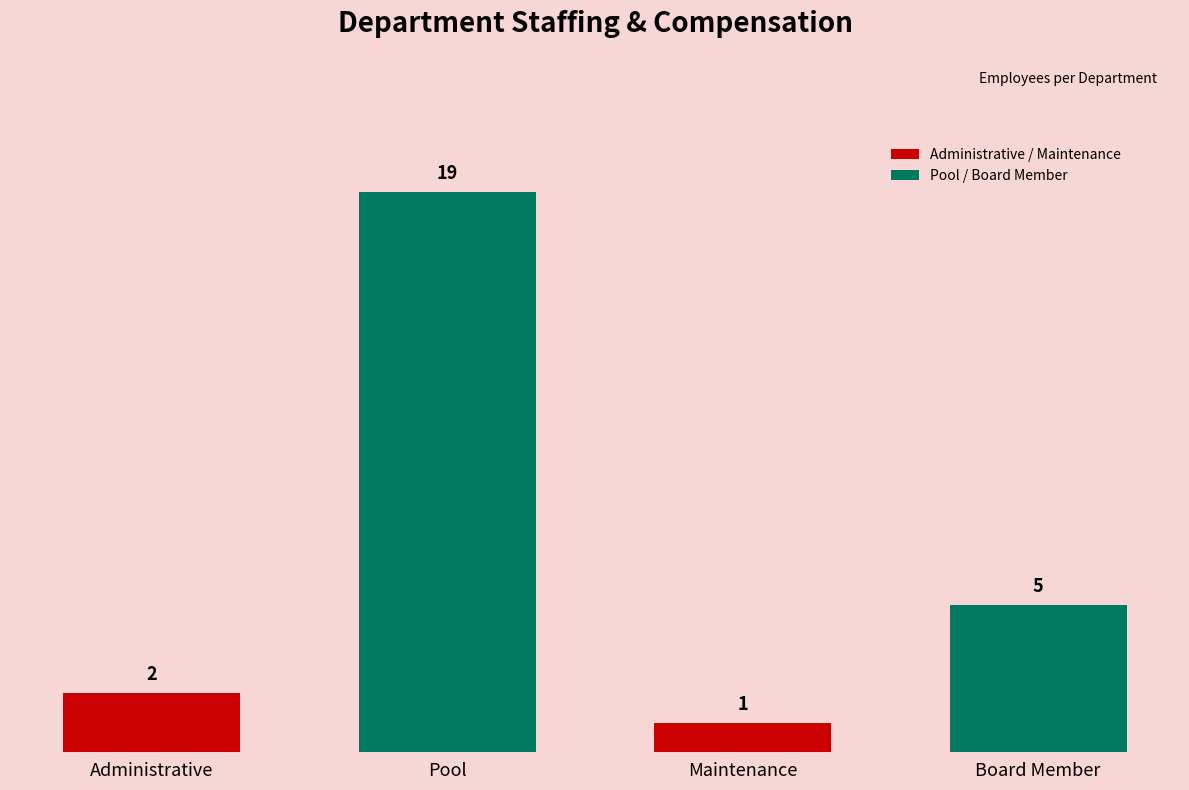

What is the label of the 1st bar from the left?

Administrative